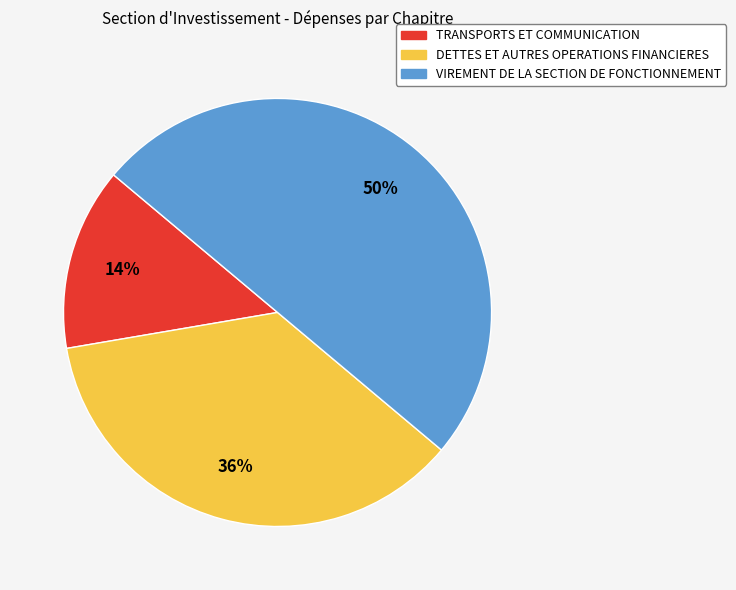

To the nearest percent, what percentage of the pie is DETTES ET AUTRES OPERATIONS FINANCIERES?

36%